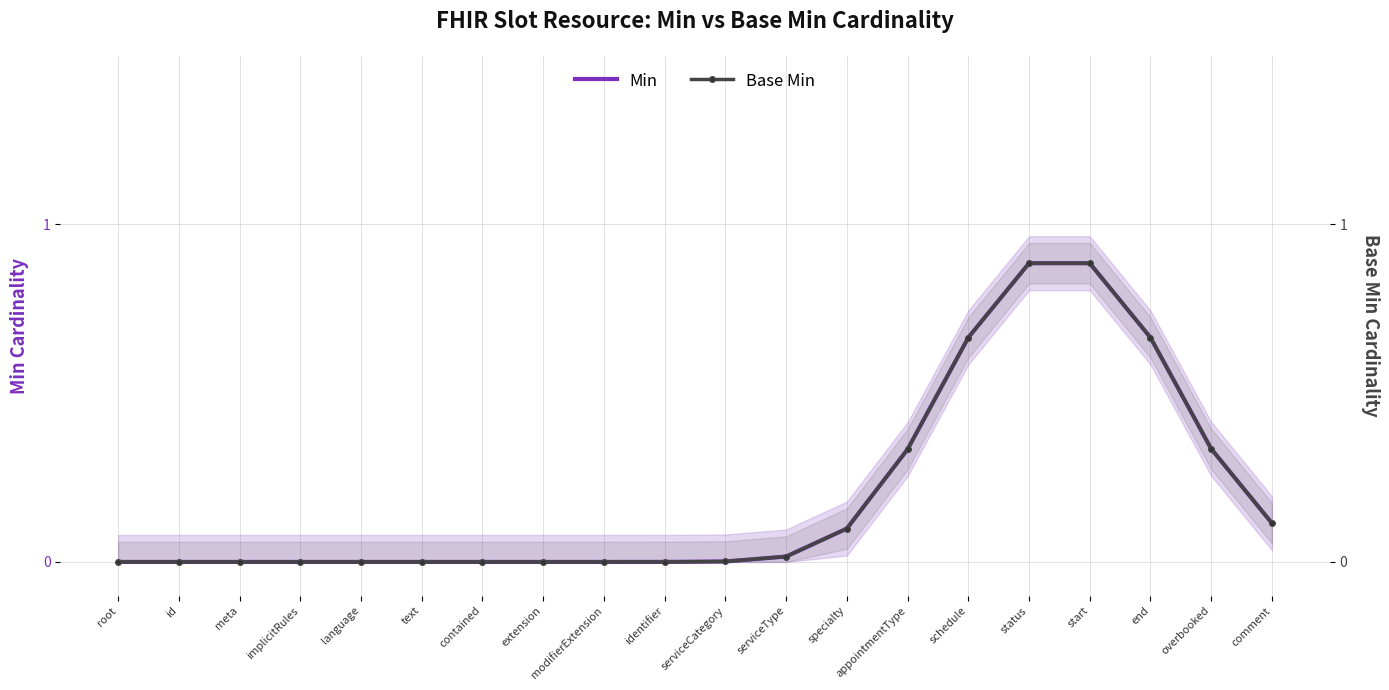

Which series changed the most between text and appointmentType?

Min